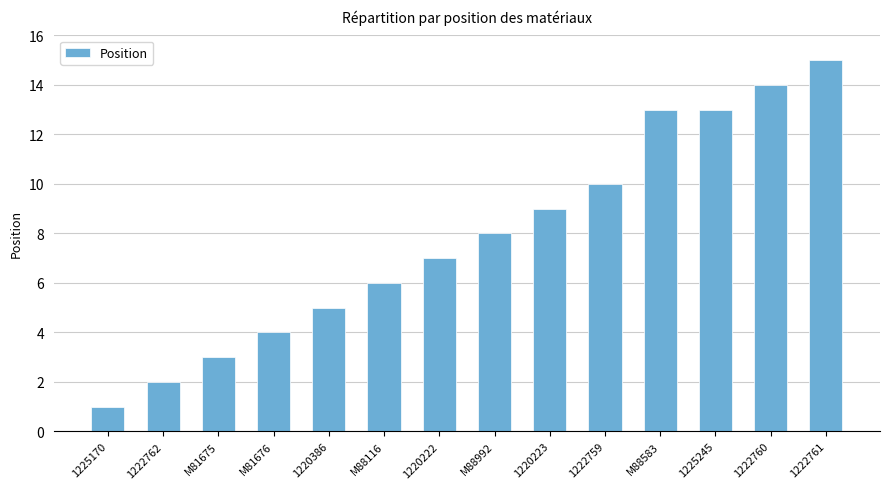

The value at 1220386 is 5. True or false?

True